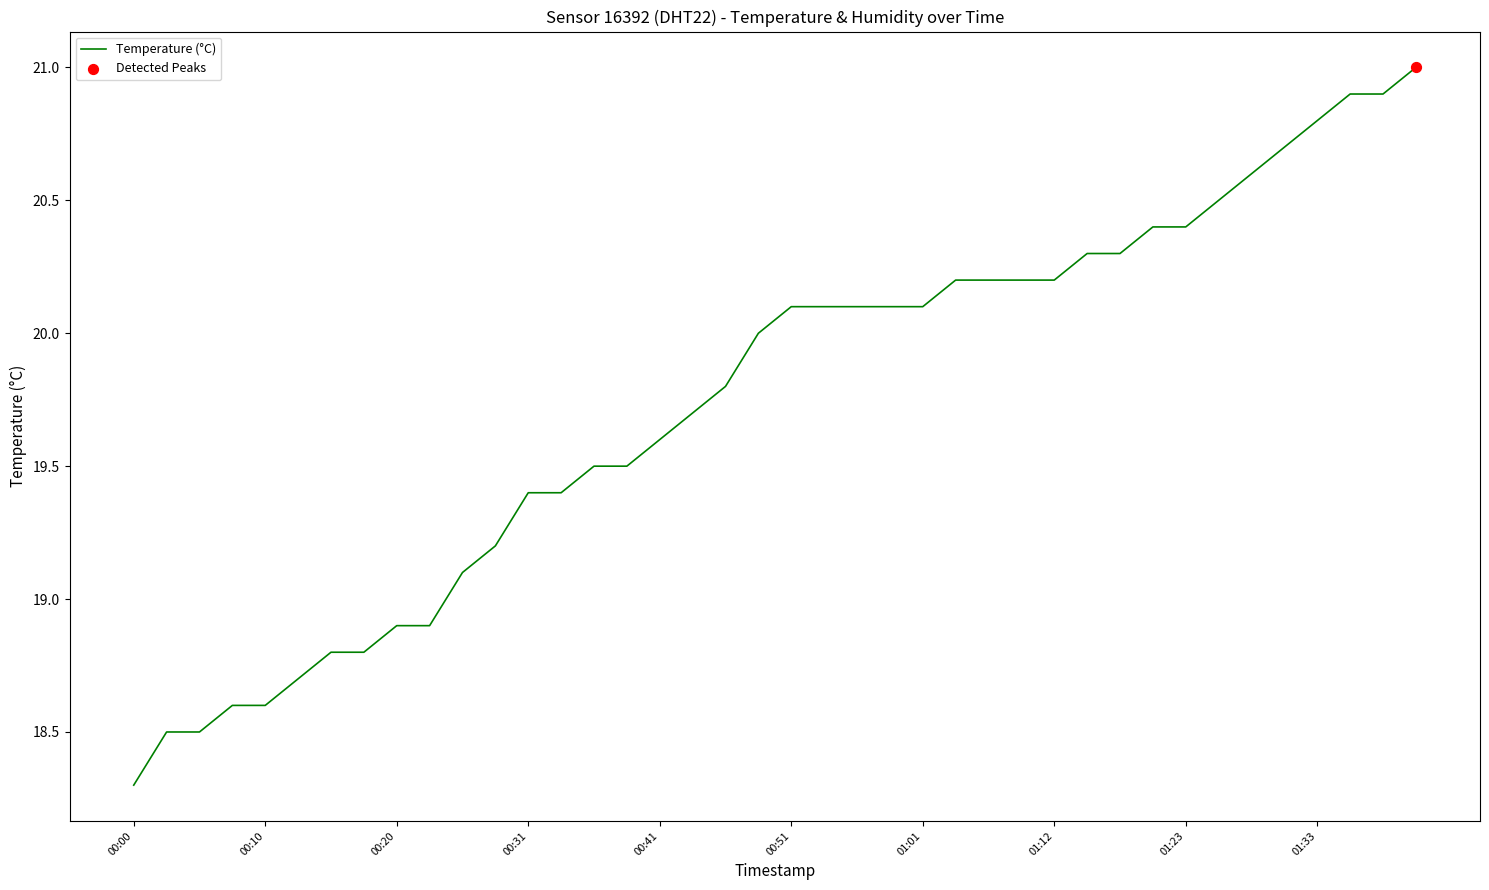

What is the difference between the maximum and minimum values?

2.7